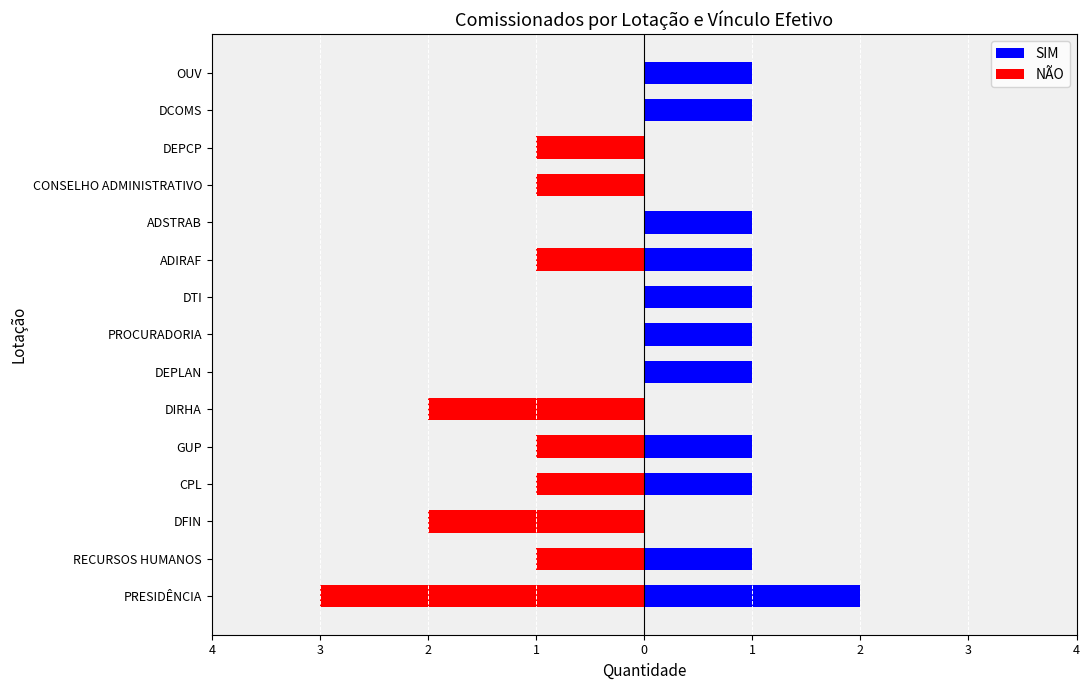

How many series are shown in this chart?

2